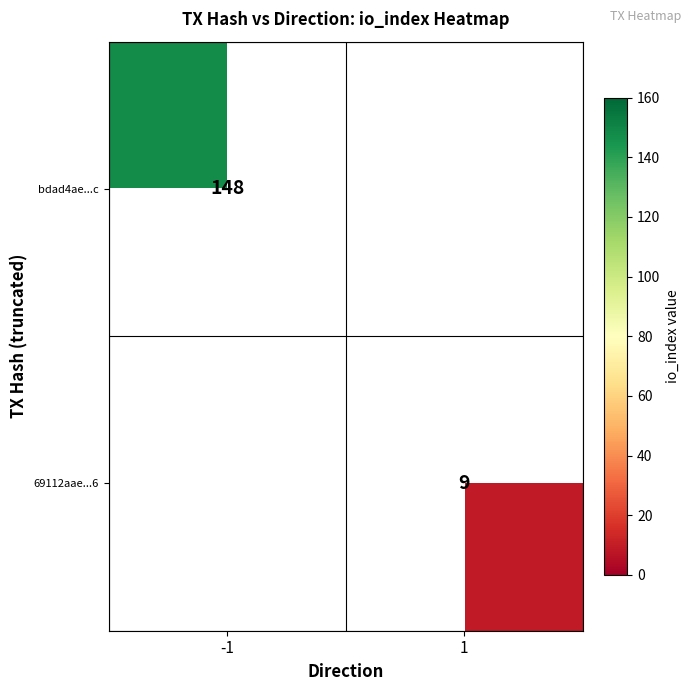

True or false: 69112aae...6 has a value of 13 at 1.

False